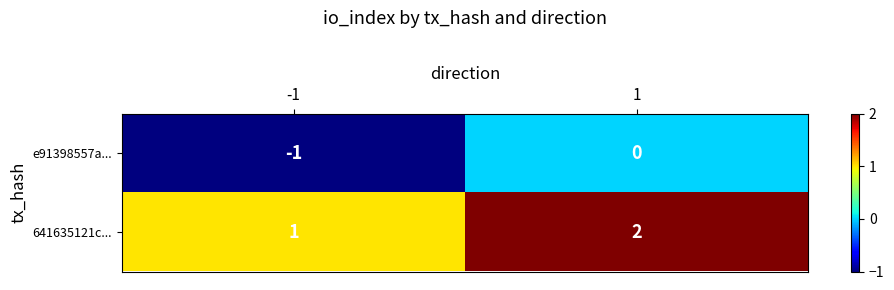

List the labels in order of e91398557a... value, smallest first.

-1, 1